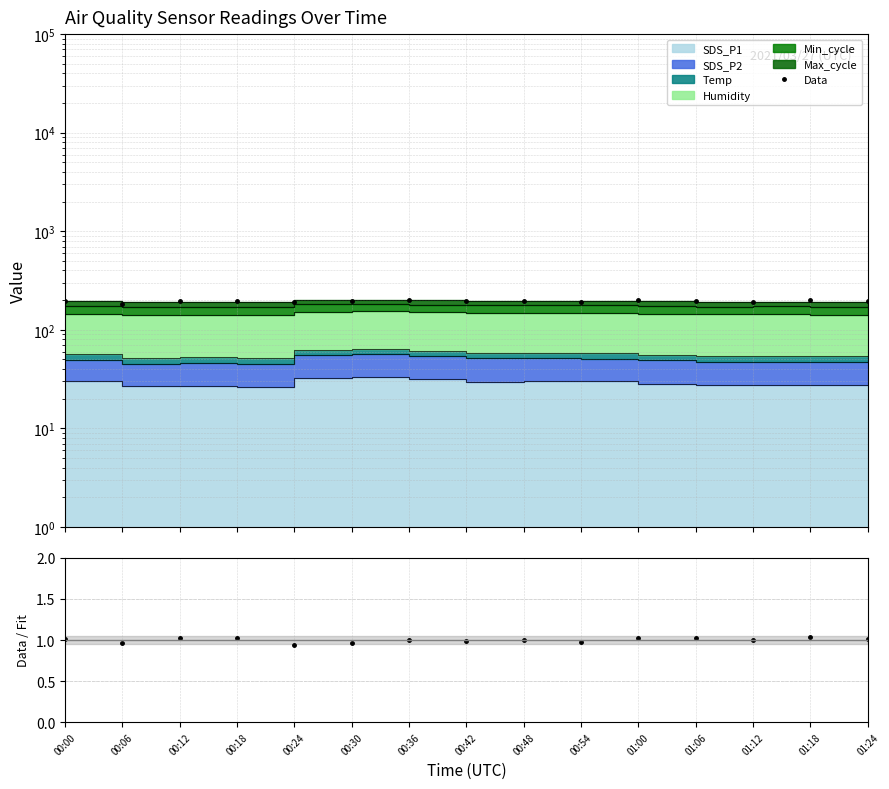

At which label is Data closest to 192?

00:54